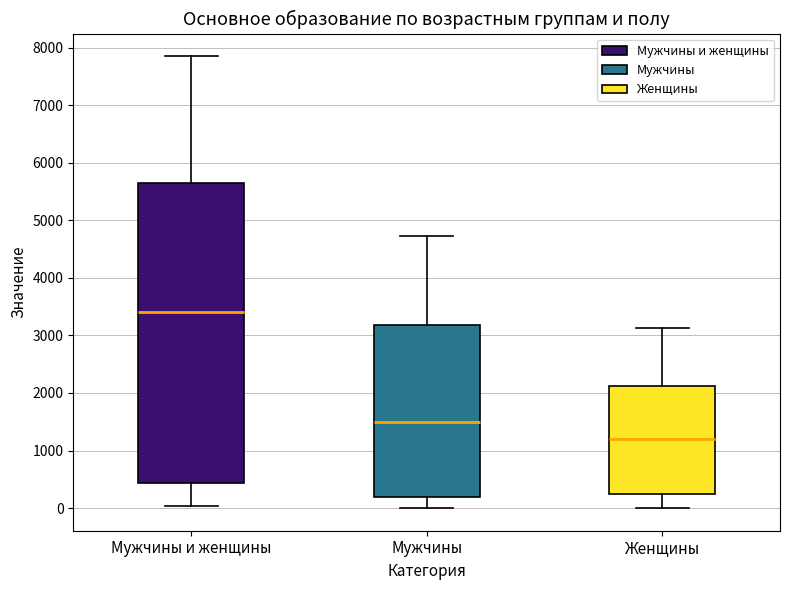

Which box's median line is the highest?

Мужчины и женщины